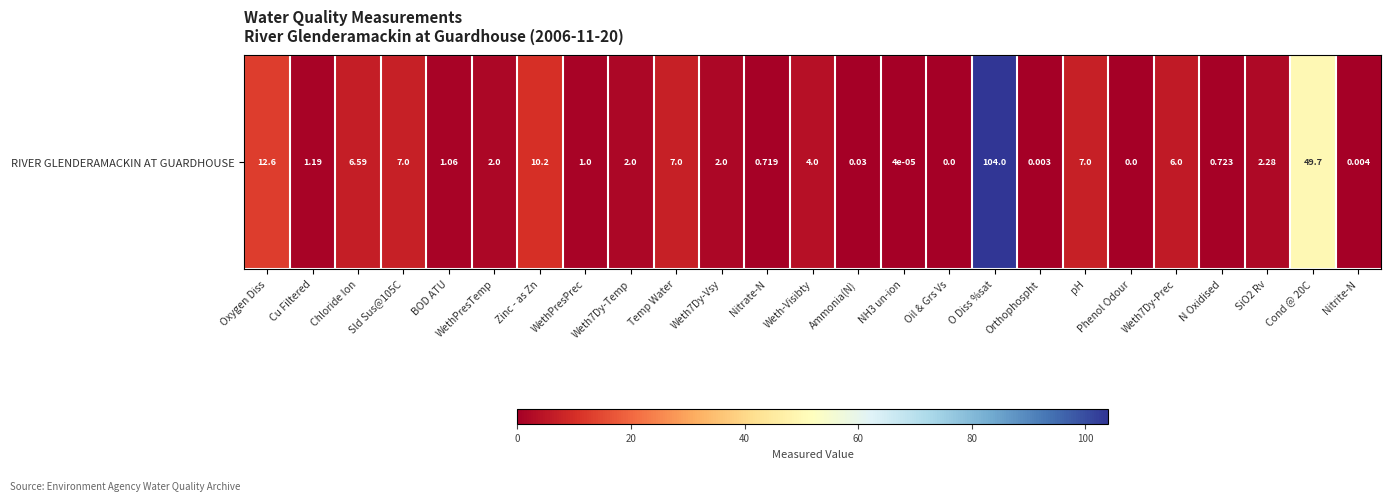

List the labels in order of value, largest first.

O Diss %sat, Cond @ 20C, Oxygen Diss, Zinc - as Zn, Sld Sus@105C, Temp Water, pH, Chloride Ion, Weth7Dy-Prec, Weth-Visibty, SiO2 Rv, WethPresTemp, Weth7Dy-Temp, Weth7Dy-Vsy, Cu Filtered, BOD ATU, WethPresPrec, N Oxidised, Nitrate-N, Ammonia(N), Nitrite-N, Orthophospht, NH3 un-ion, Oil & Grs Vs, Phenol Odour